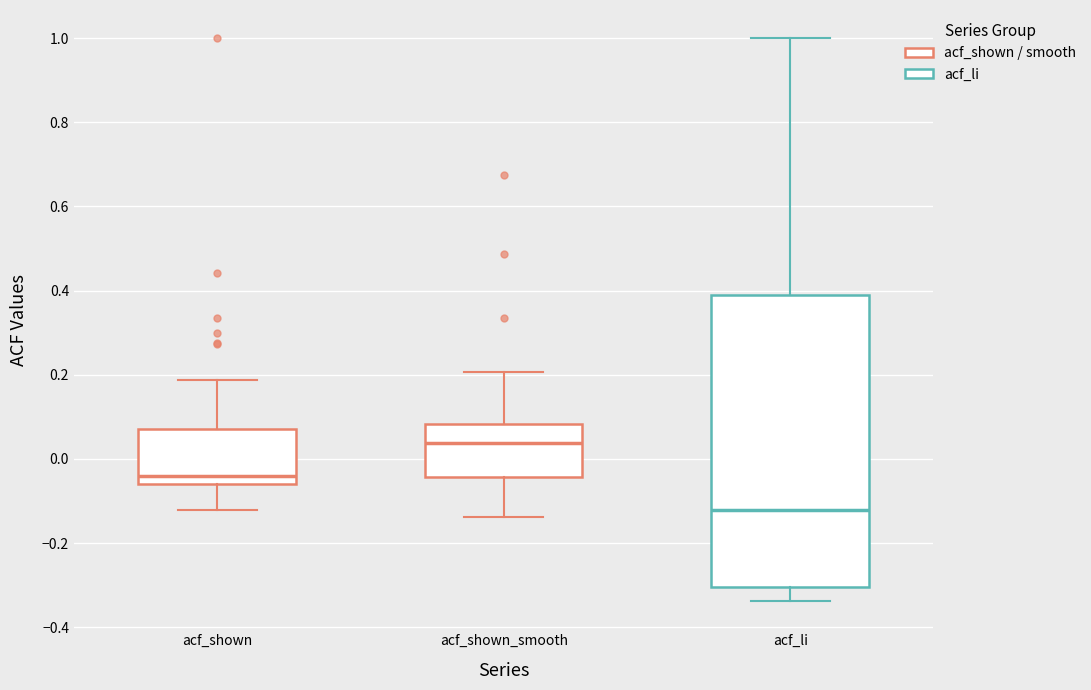

Comparing the boxes themselves (not the whiskers), which one is the tallest?

acf_li